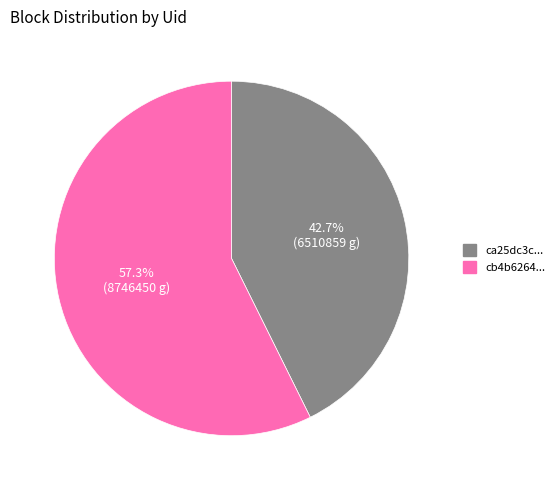

What is the majority slice?

cb4b6264...